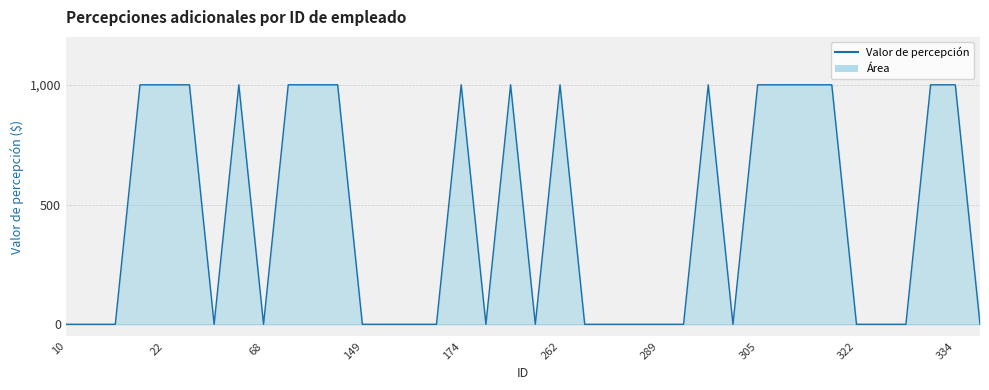

At which label is the value closest to 500?

10